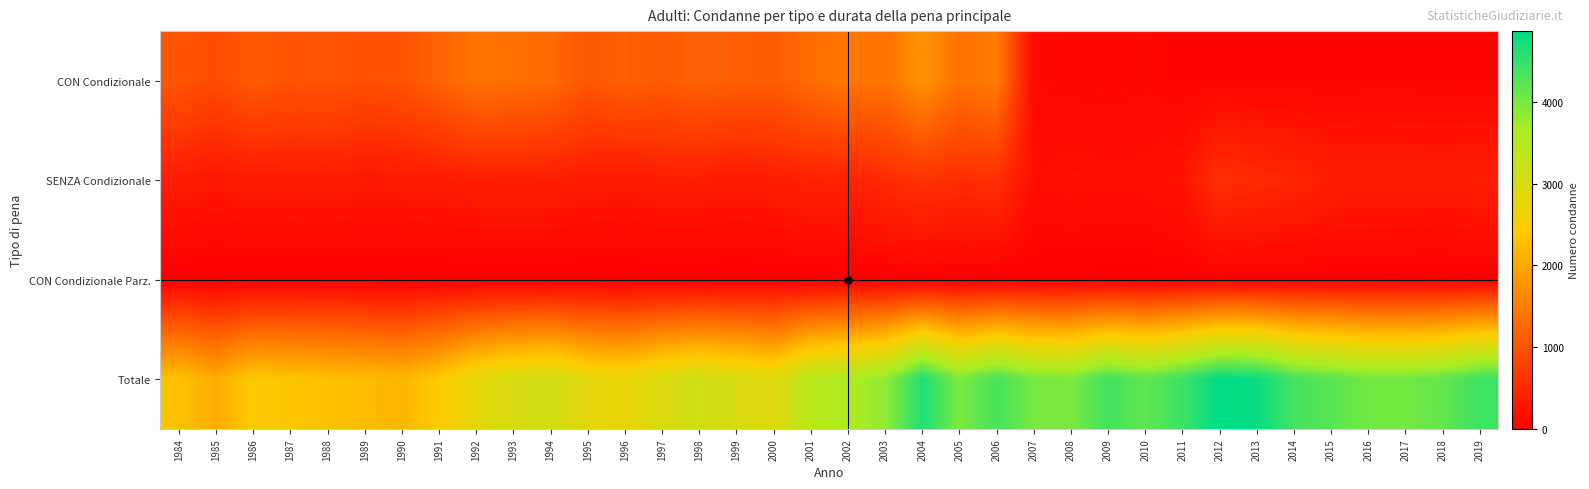

Which label corresponds to the smallest value in the chart?

1984